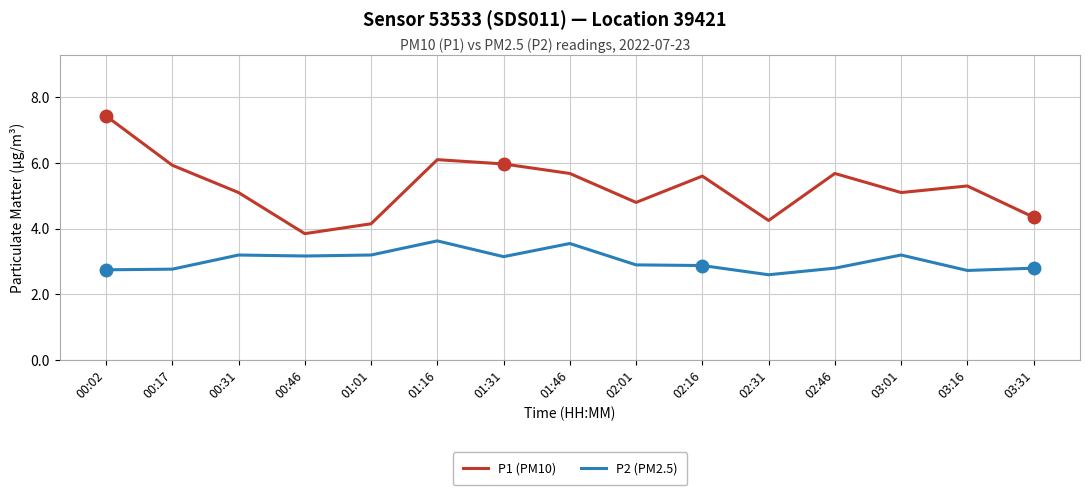

Between 01:01 and 03:31, which series saw the biggest shift?

P2 (PM2.5)